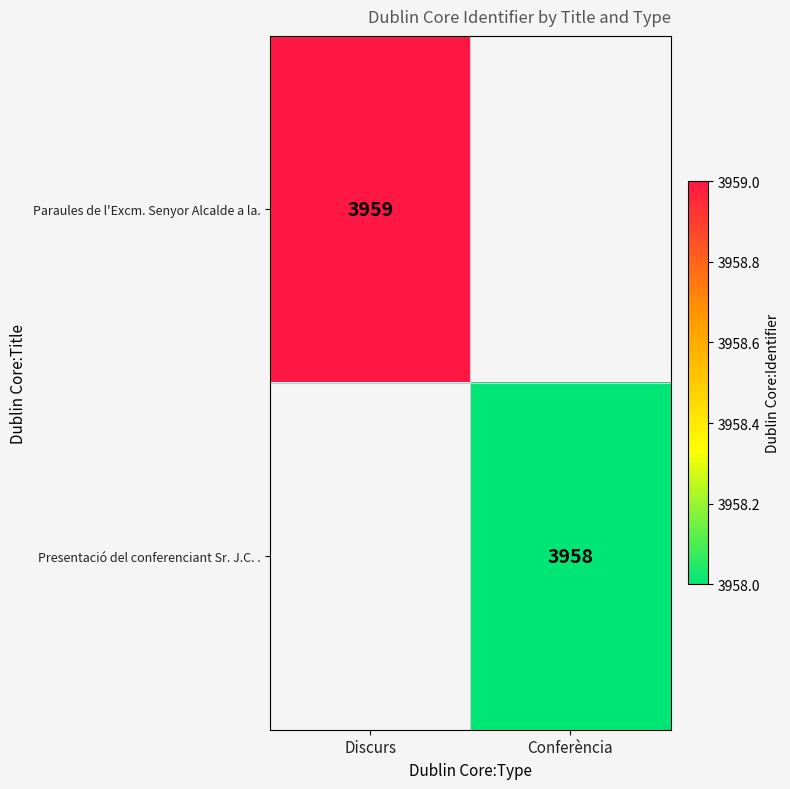

How many distinct data groups are displayed?

2